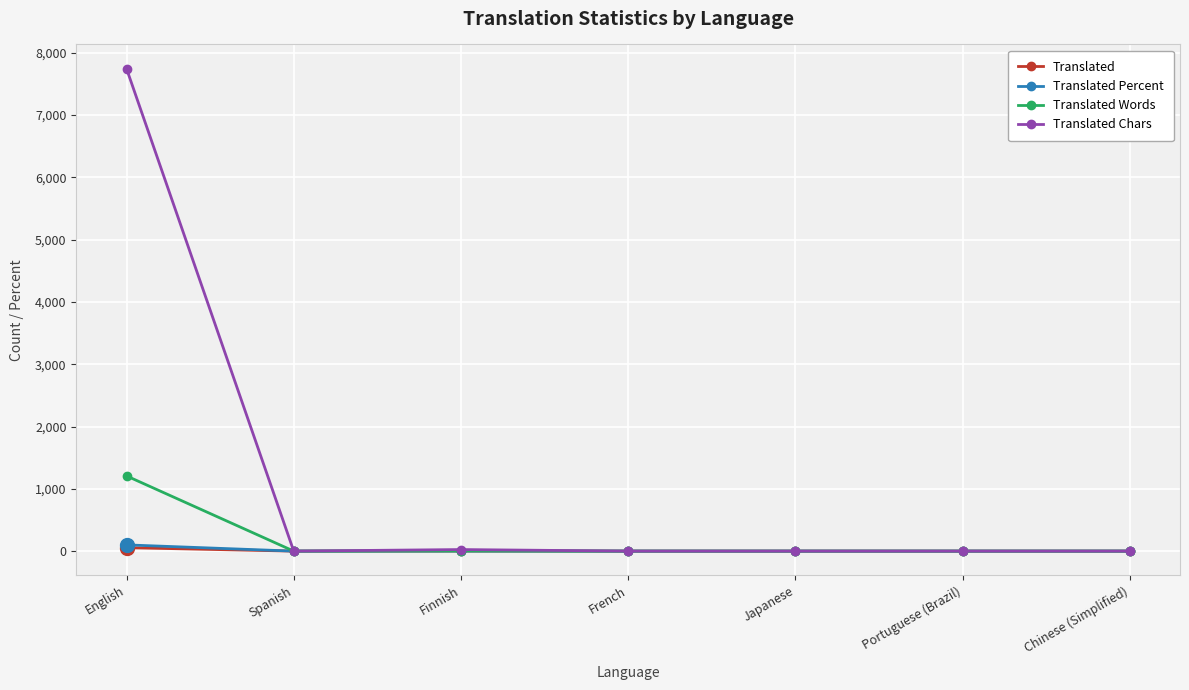

How many data points does each series have?

7